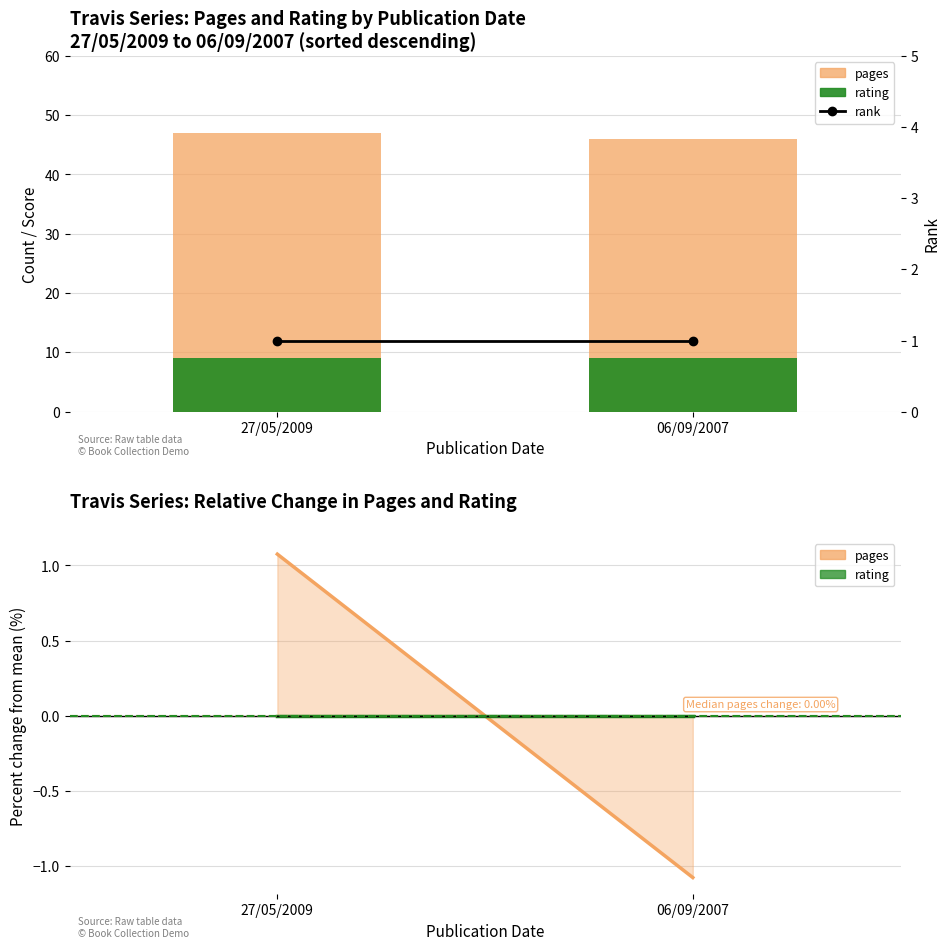

What is the spread (max minus min) of values at 27/05/2009?

46